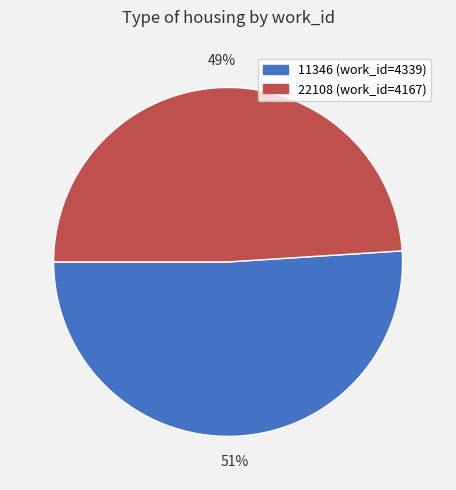

Is there a majority slice in this chart?

Yes